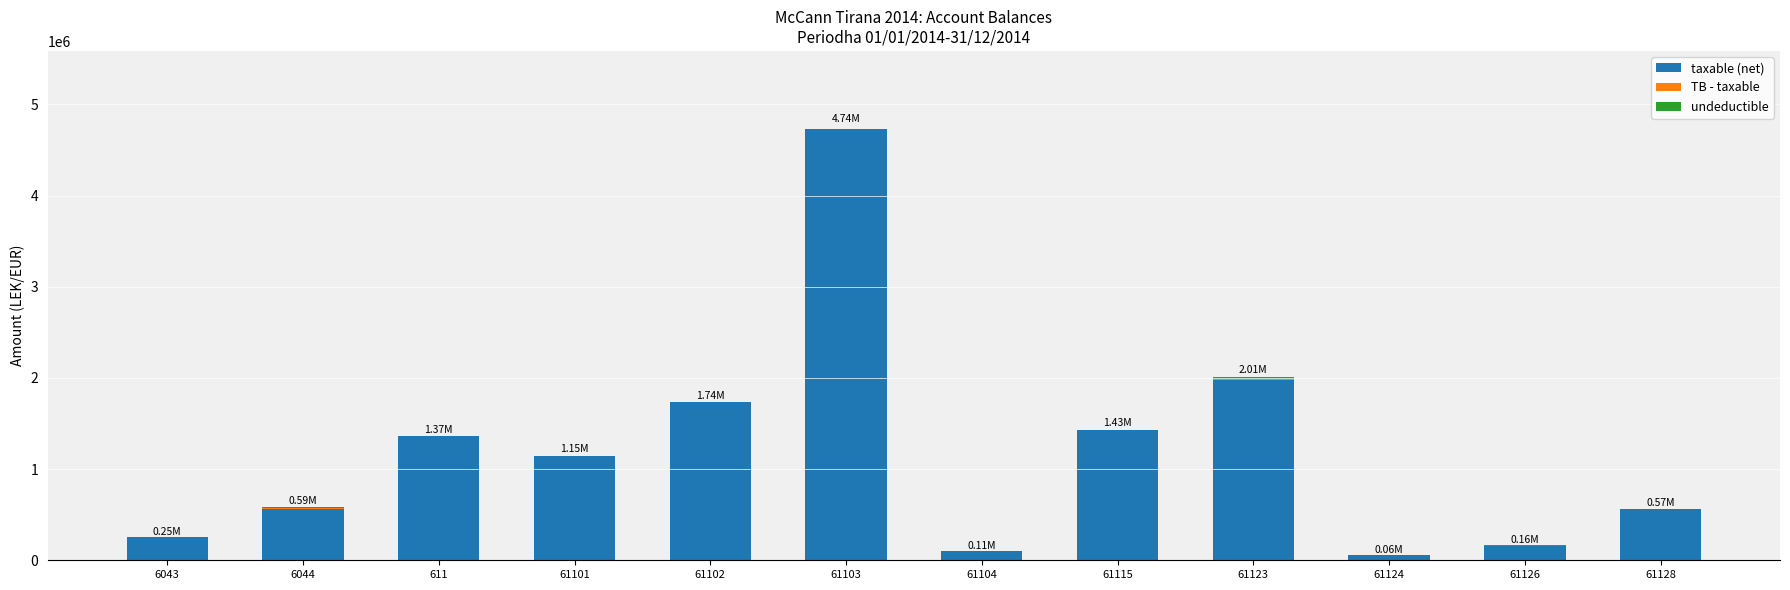

At which category is the sum across all series the highest?

61103